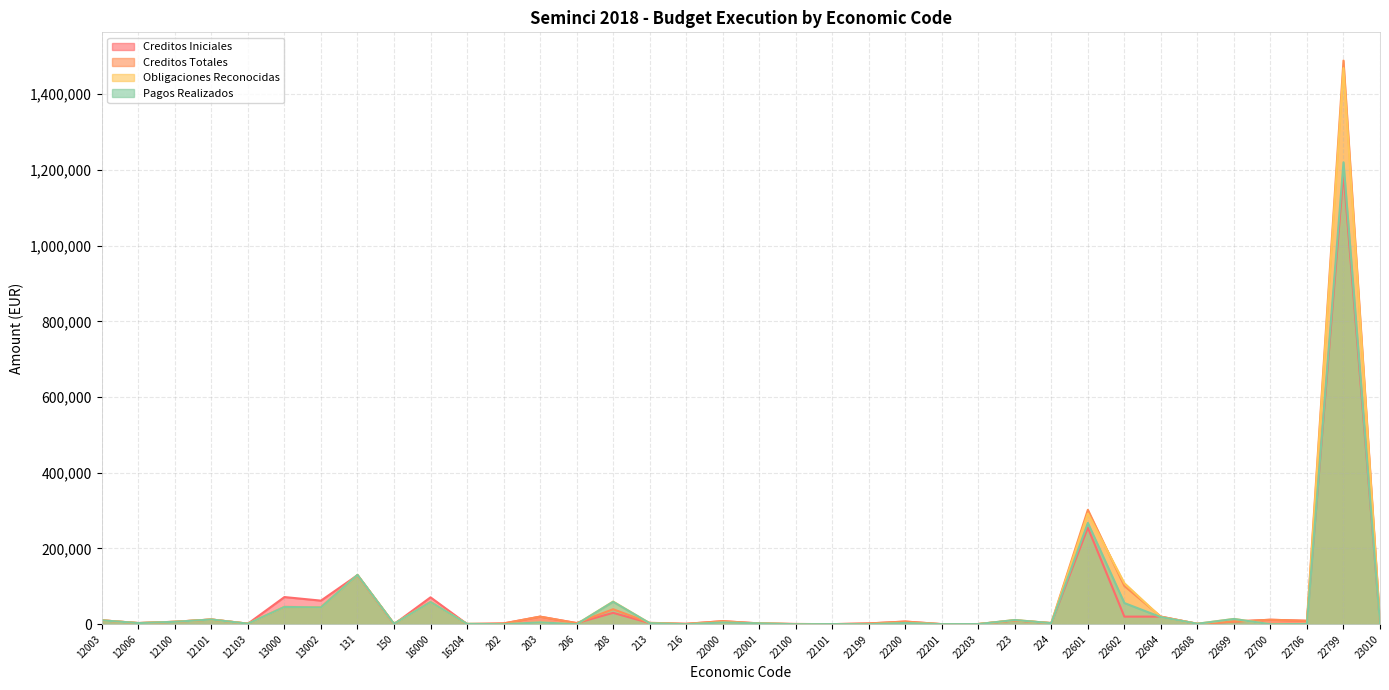

Where is the first local maximum for Obligaciones Reconocidas?

12101